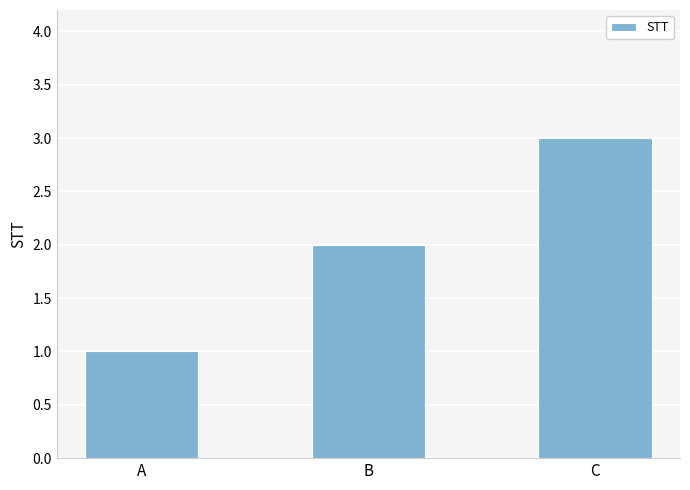

What is the value of the 2nd bar from the left?

2